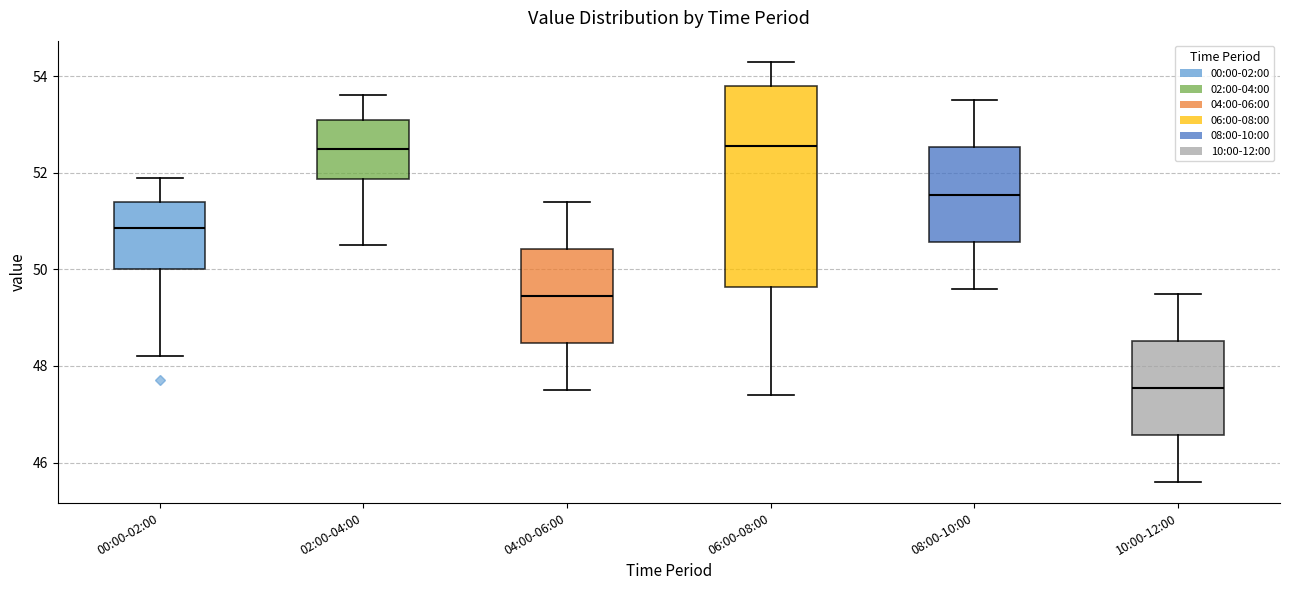

Which box is the tallest, from its lower edge to its upper edge?

06:00-08:00